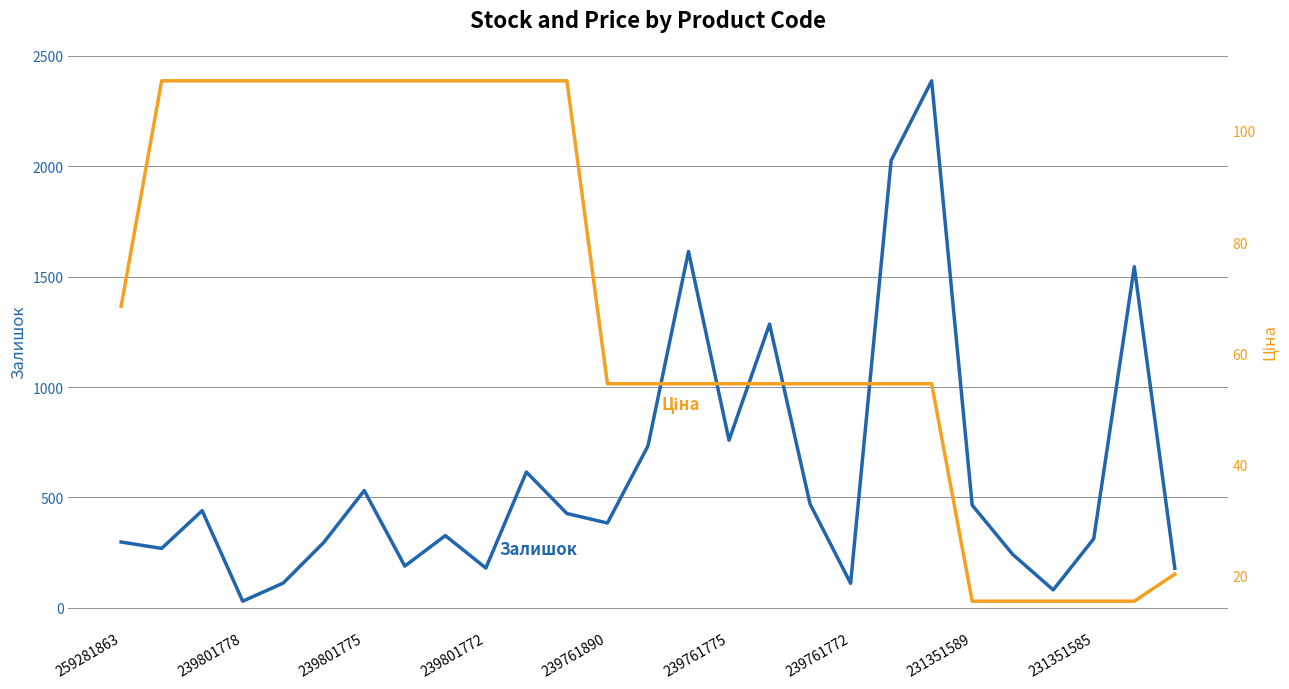

Rank the series at 239801775 from lowest to highest value.

Ціна, Залишок